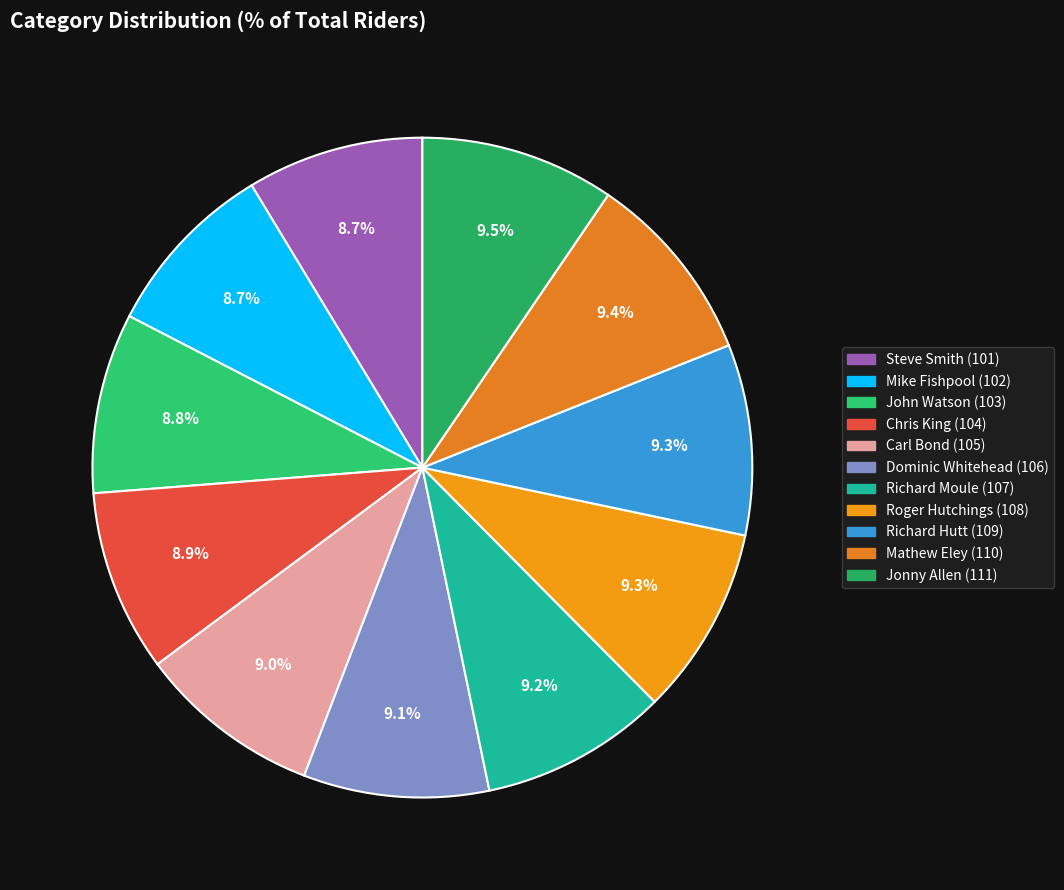

The Steve Smith (101) slice represents 9% of the pie. True or false?

True